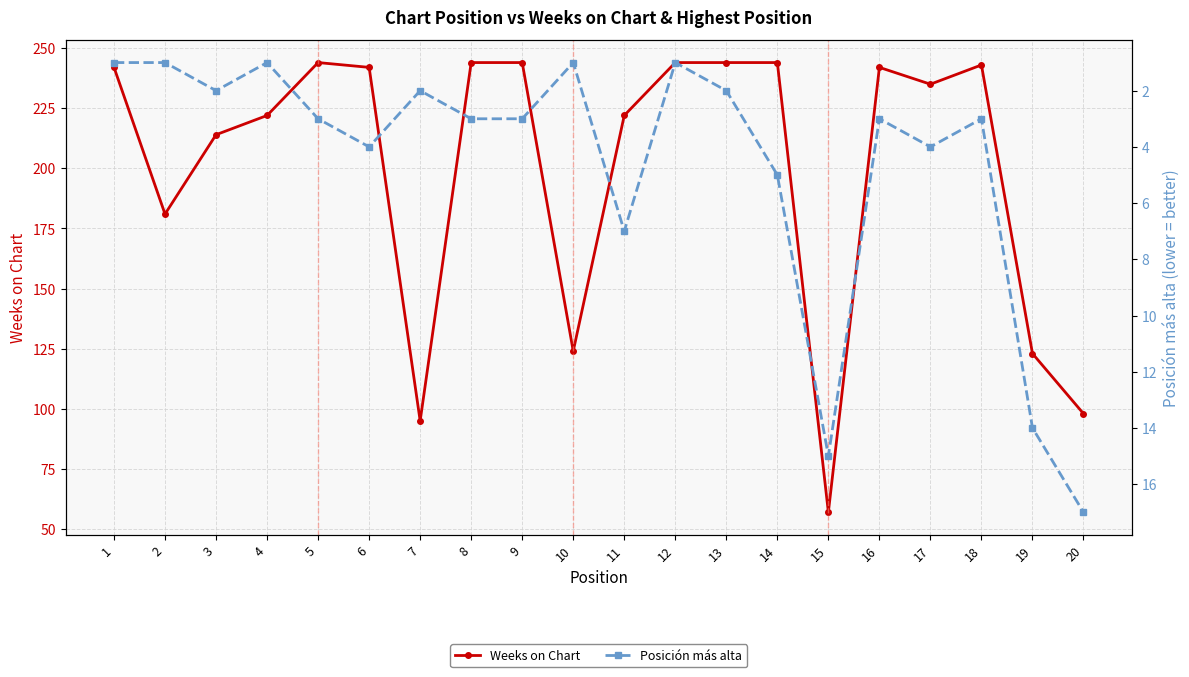

Rank the series at 5 from highest to lowest value.

Weeks on Chart, Posición más alta